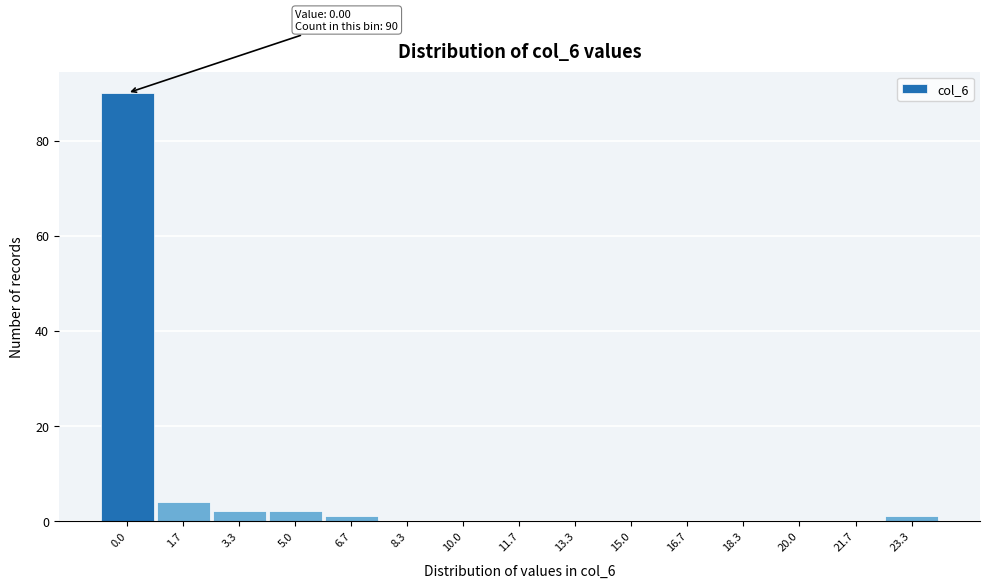

Reading left to right, list all the values displayed in this chart.

0.0=90	1.7=4	3.3=2	5.0=2	6.7=1	8.3=0	10.0=0	11.7=0	13.3=0	15.0=0	16.7=0	18.3=0	20.0=0	21.7=0	23.3=1